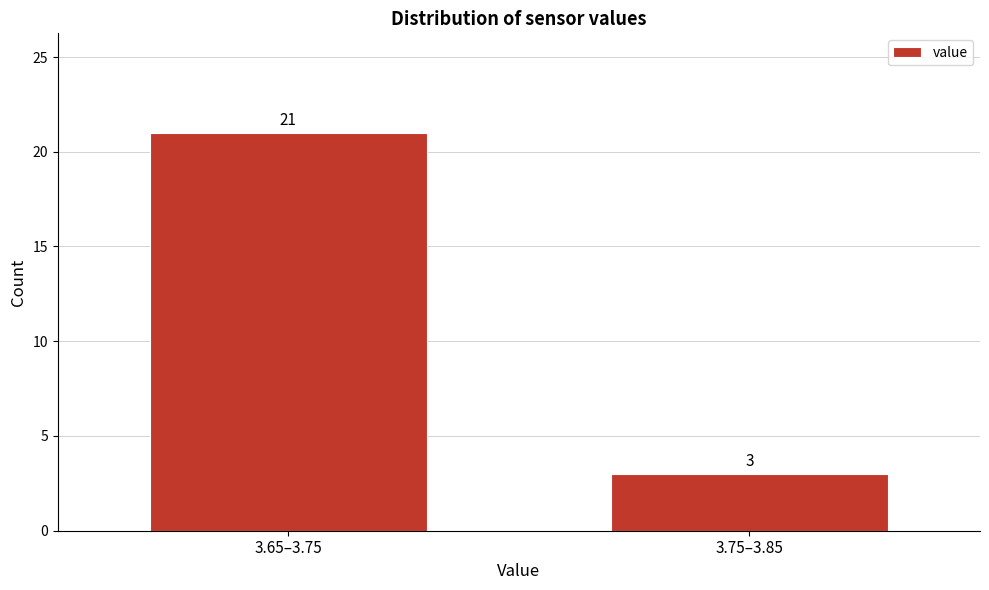

Reading right to left, what are all the values shown in this chart?

3.75–3.85=3	3.65–3.75=21